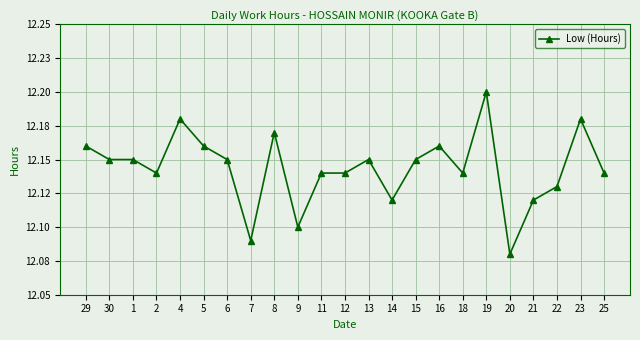

Is this an area chart (filled region under the line)?

No